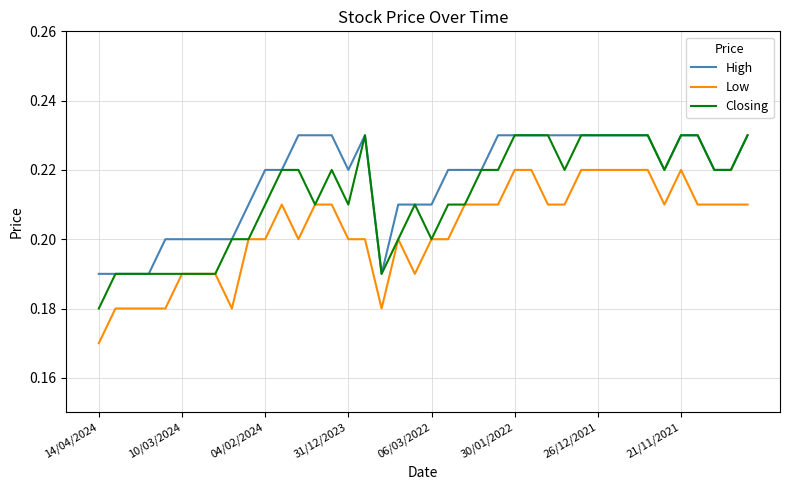

Which series has the largest total across all categories?

High